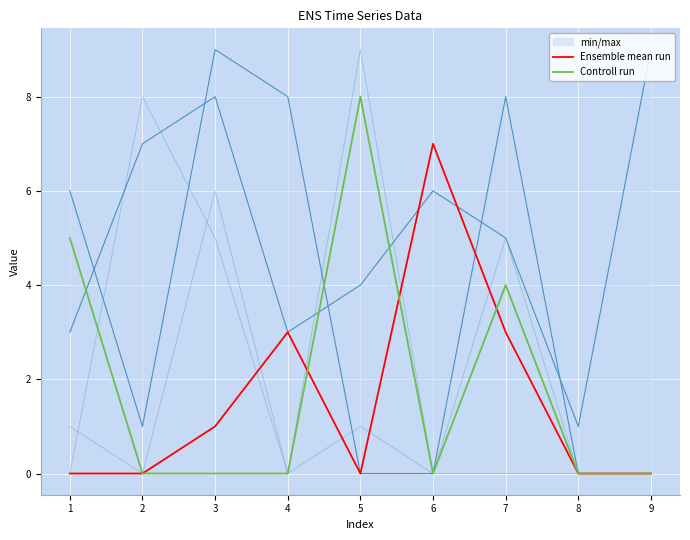

The Ensemble mean run series shows 4 at 9. True or false?

False